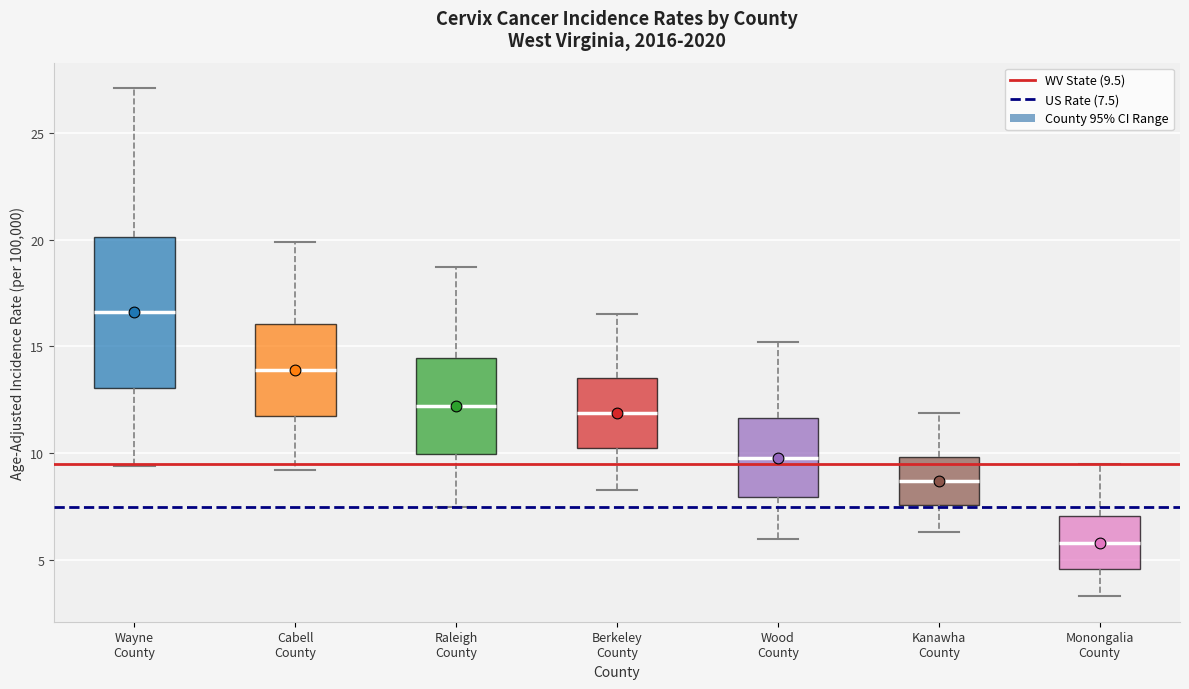

Comparing the boxes themselves (not the whiskers), which one is the tallest?

Wayne County